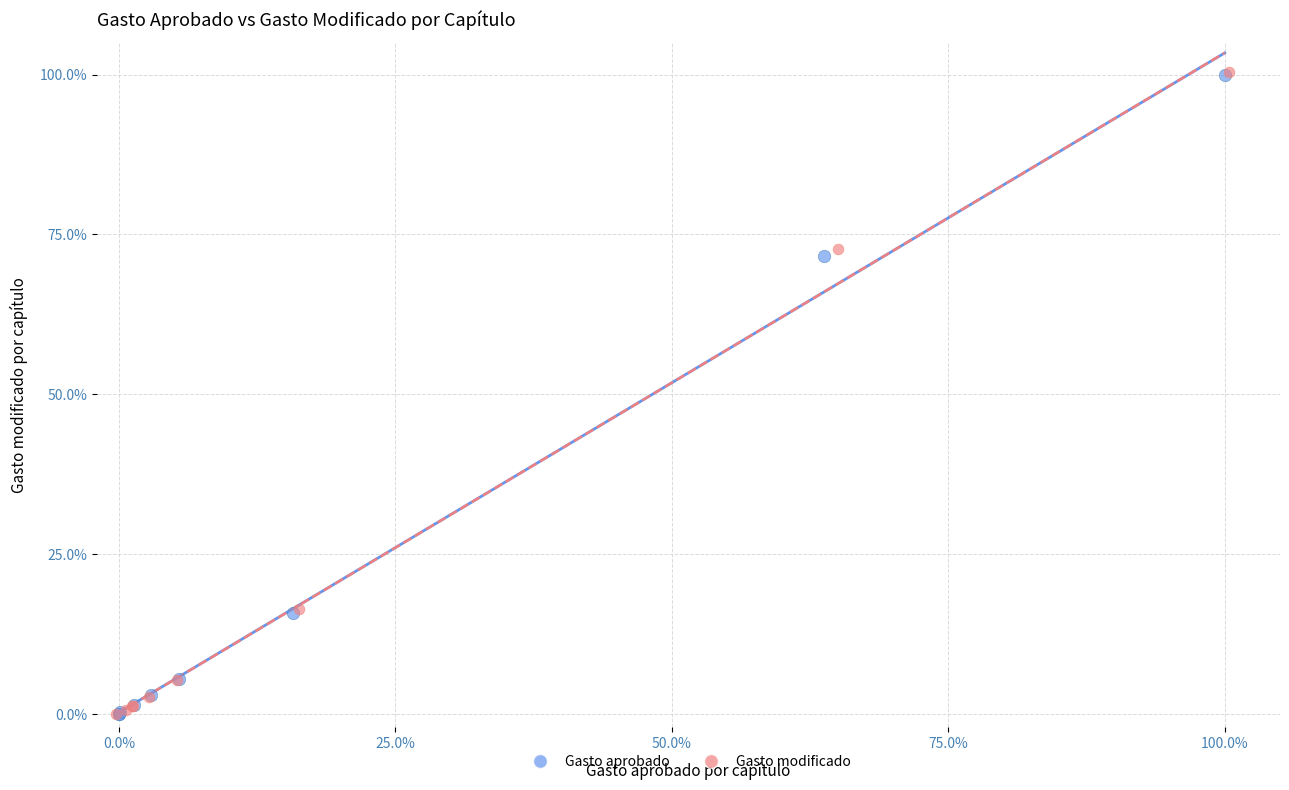

What are all the series names shown in the legend?

Gasto aprobado, Gasto modificado